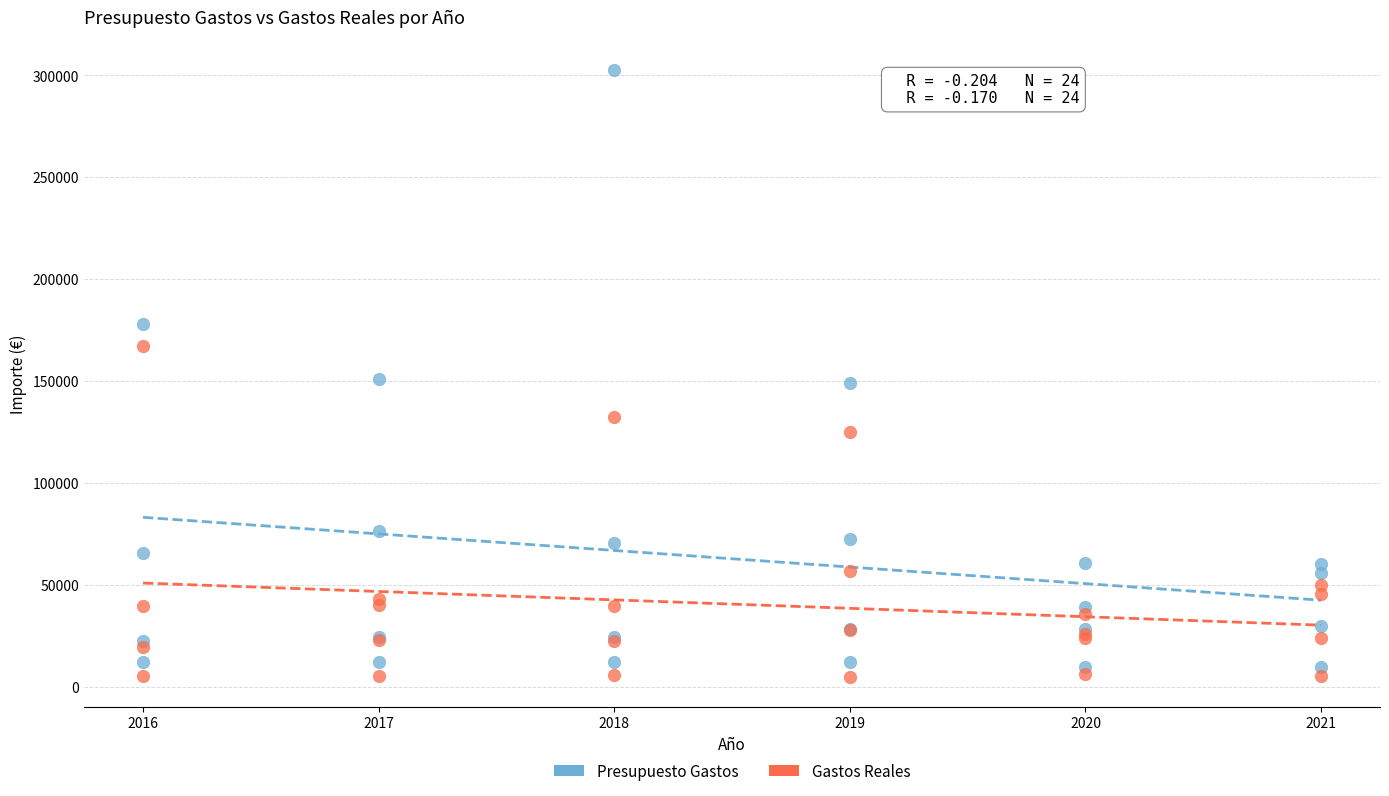

What is the X range (max minus min) for the scatter plot?

5.0